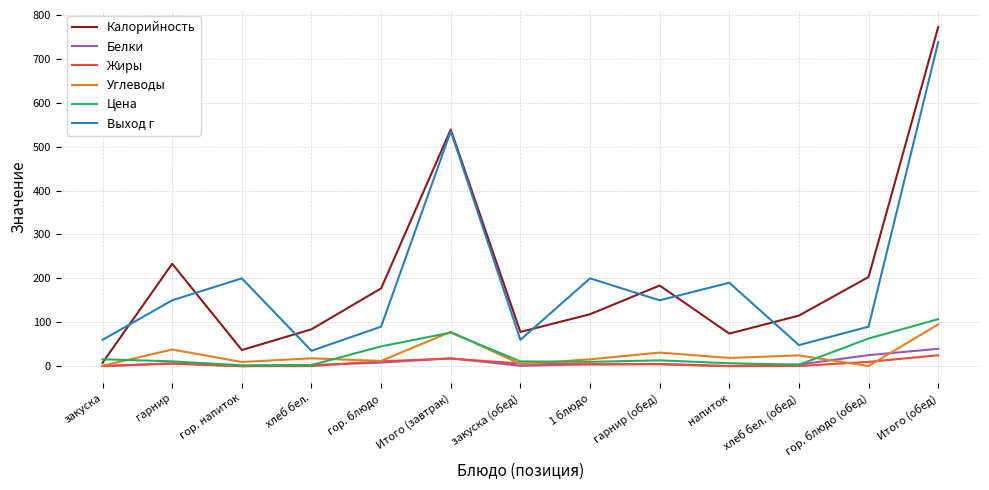

True or false: Цена and Углеводы intersect in this chart.

True